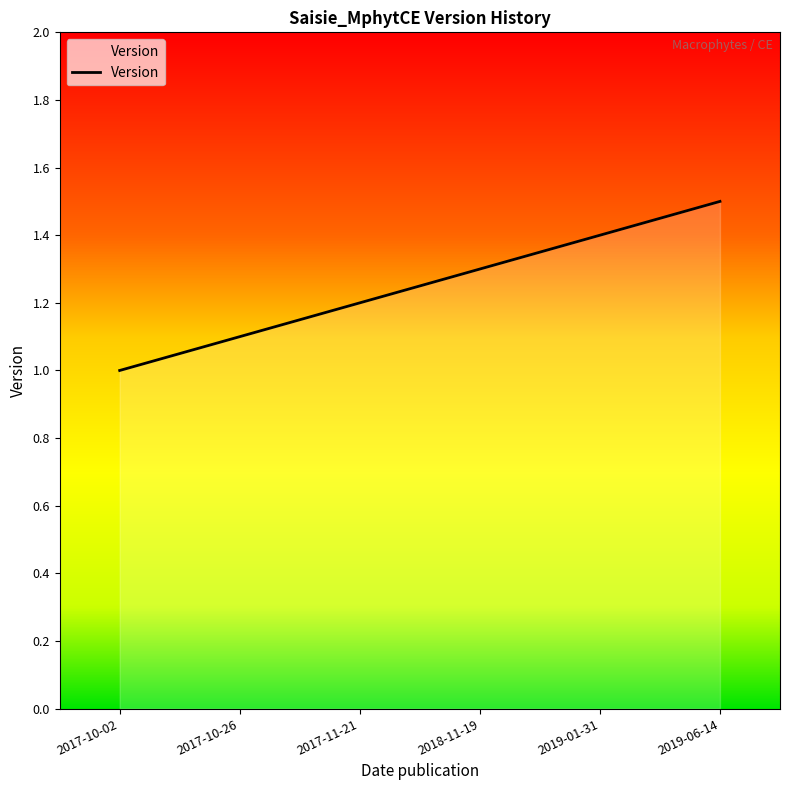

How many lines are shown in the chart?

1